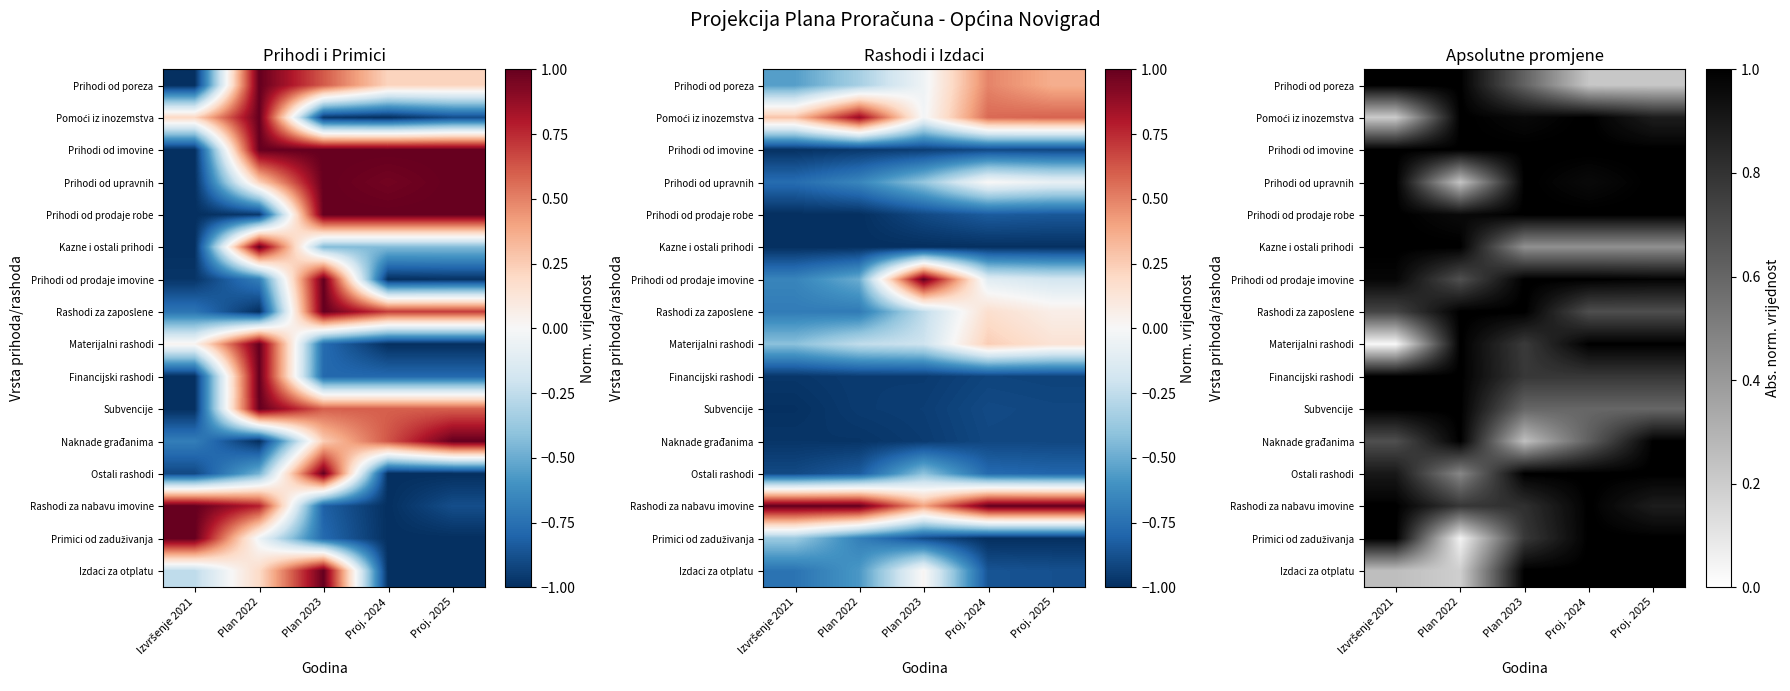

At which category is the sum across all series the highest?

Proj. 2025